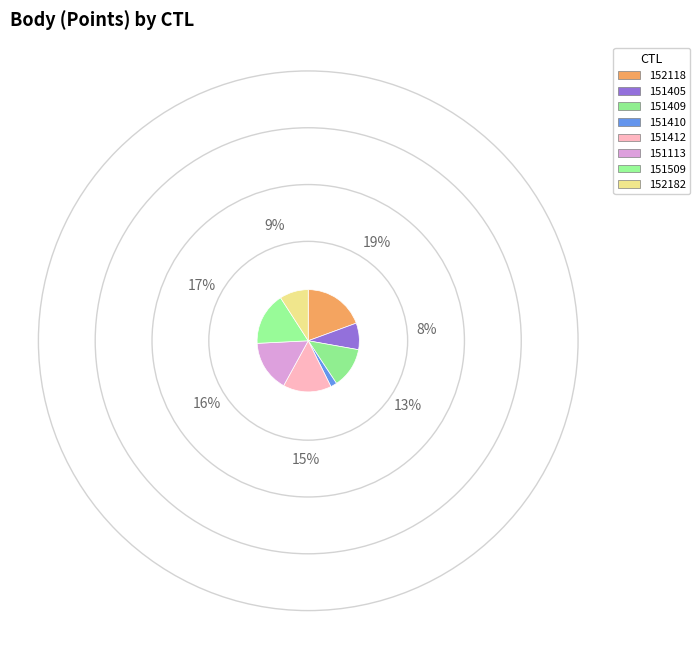

Is there any slice that represents more than half of the pie?

No